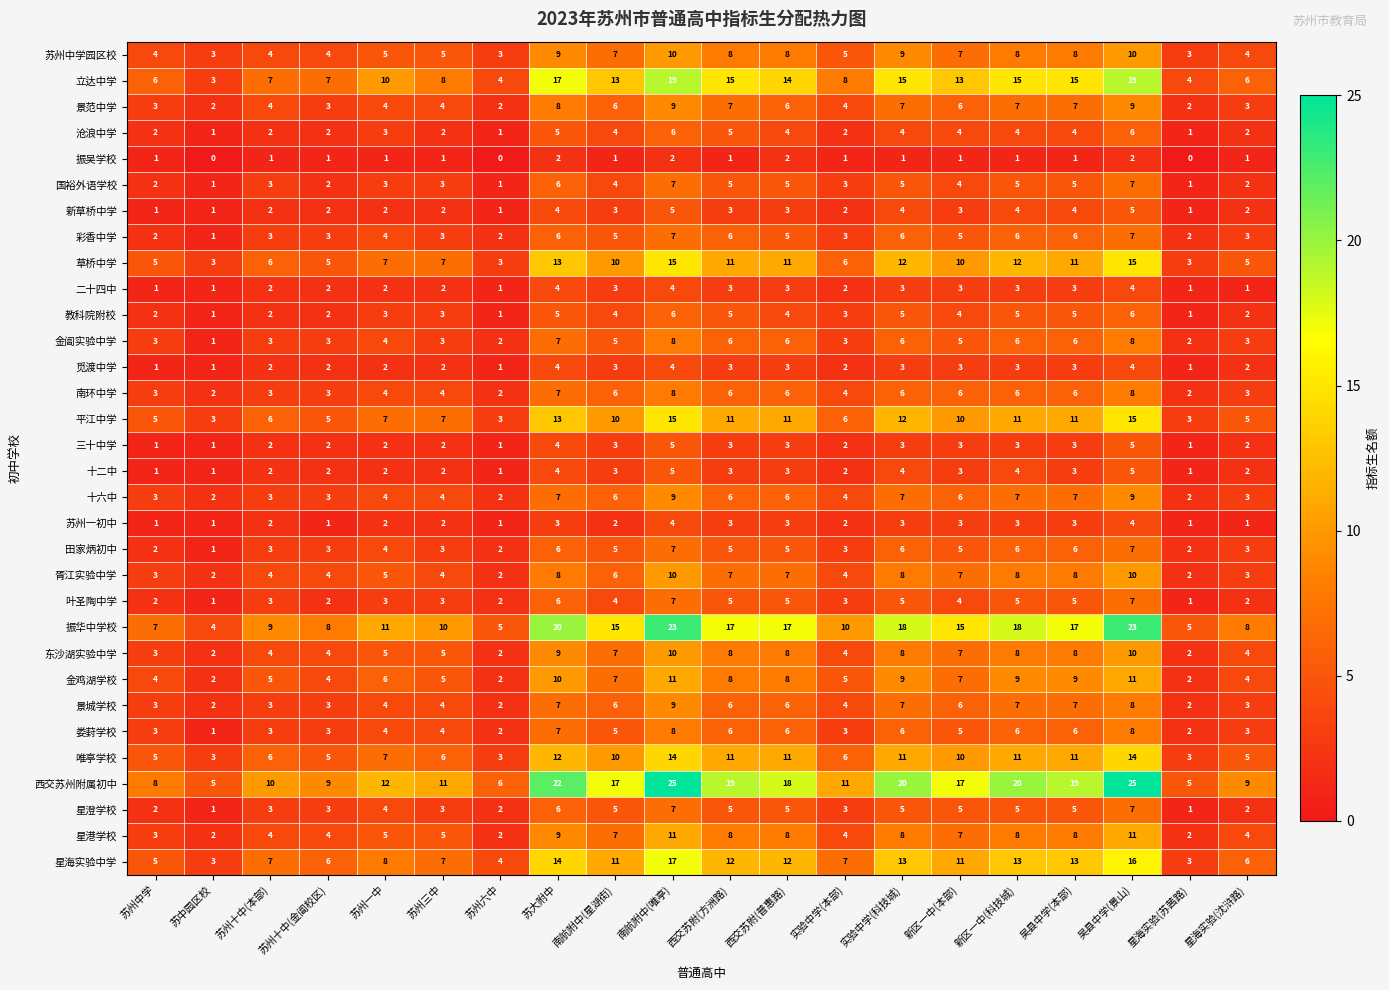

Is it true that 三十中学 equals 5 at 吴县中学(景山)?

True